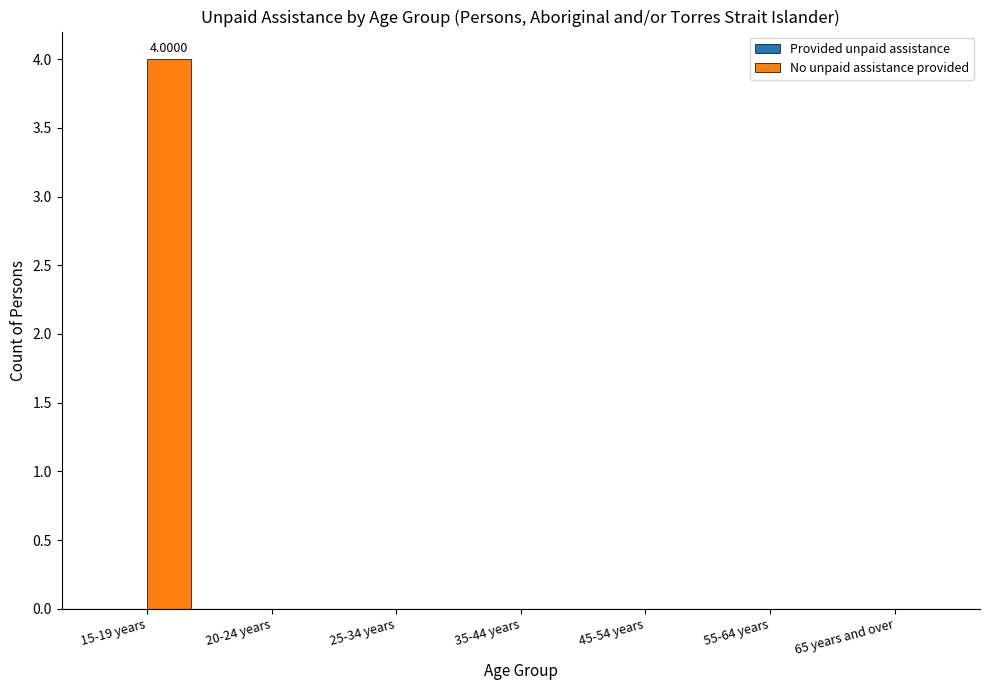

What is the change in value from 15-19 years to 35-44 years?

-4